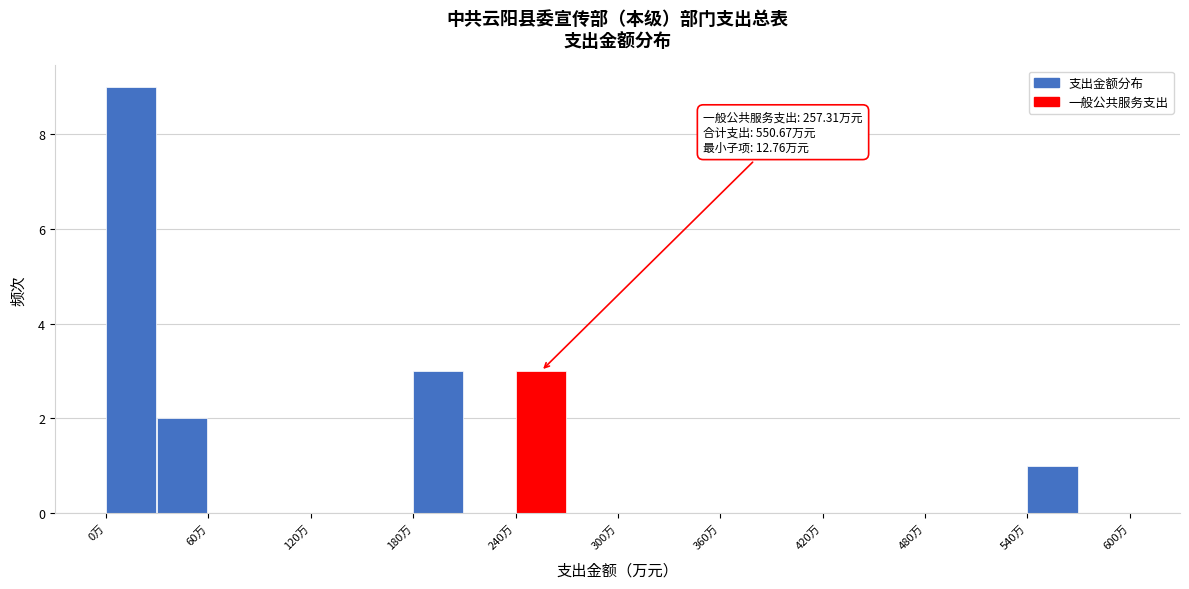

Read against the x-axis, roughly where is the centre of the tallest bar?

10